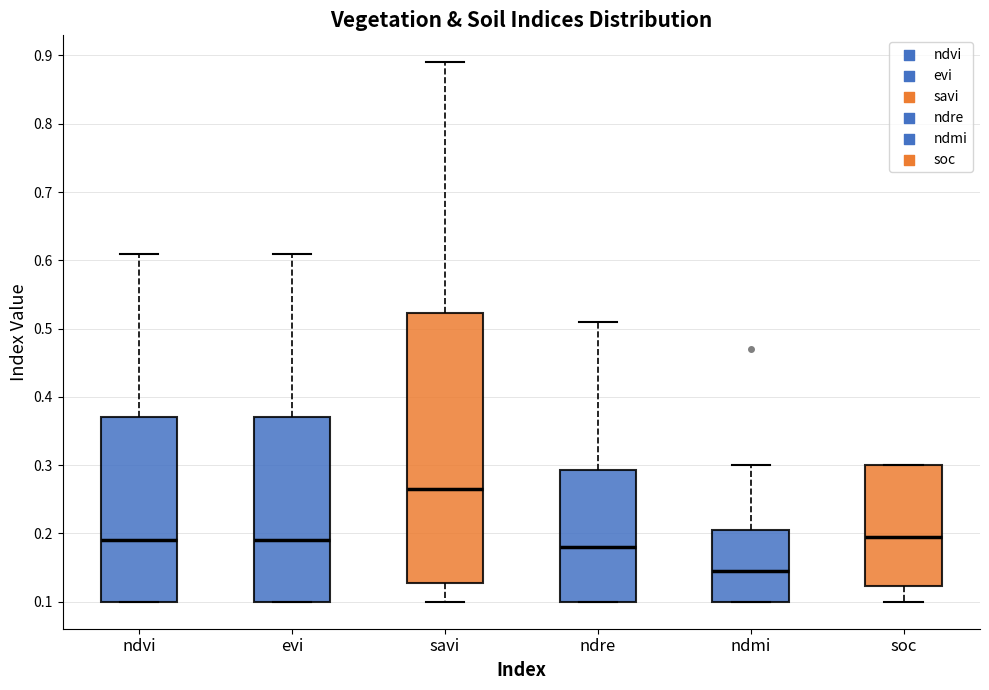

Reading left to right, transcribe this box plot: for each box, give where its median line is, the range the box spans, and where its two whiskers end, as read against the y-axis. The values are not printed on the chart, so give them approximately, as read against the axis.

ndvi: median 0.19, box 0.10 to 0.37, whiskers 0.10 to 0.61
evi: median 0.19, box 0.10 to 0.37, whiskers 0.10 to 0.61
savi: median 0.27, box 0.13 to 0.52, whiskers 0.10 to 0.89
ndre: median 0.18, box 0.10 to 0.29, whiskers 0.10 to 0.51
ndmi: median 0.15, box 0.10 to 0.21, whiskers 0.10 to 0.30
soc: median 0.20, box 0.12 to 0.30, whiskers 0.10 to 0.30